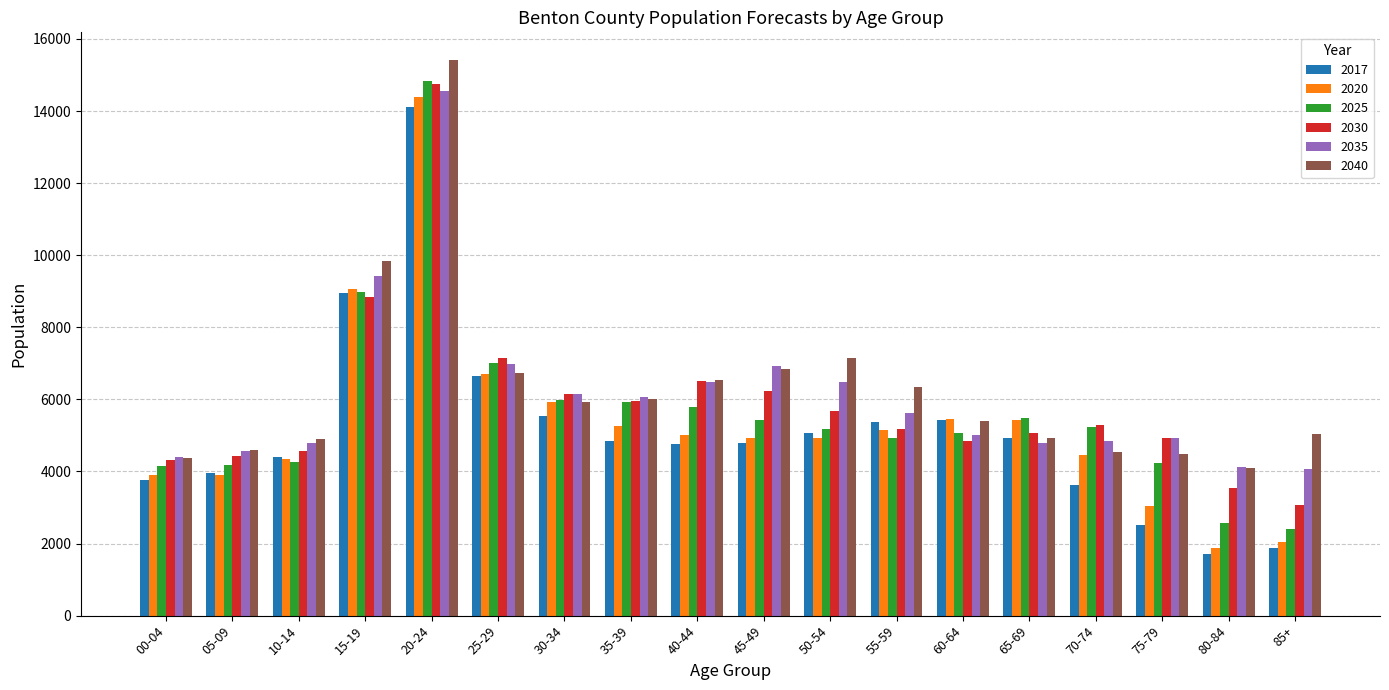

The value of 2040 at 85+ is 5034. True or false?

True